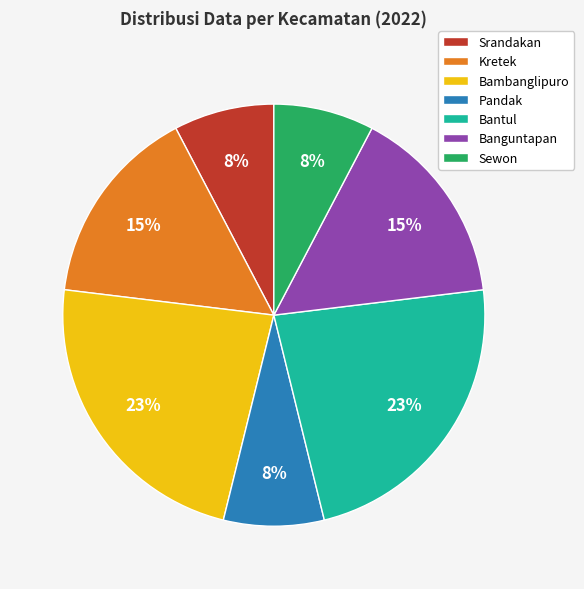

Combined, do Kretek and Pandak account for over 50%?

No